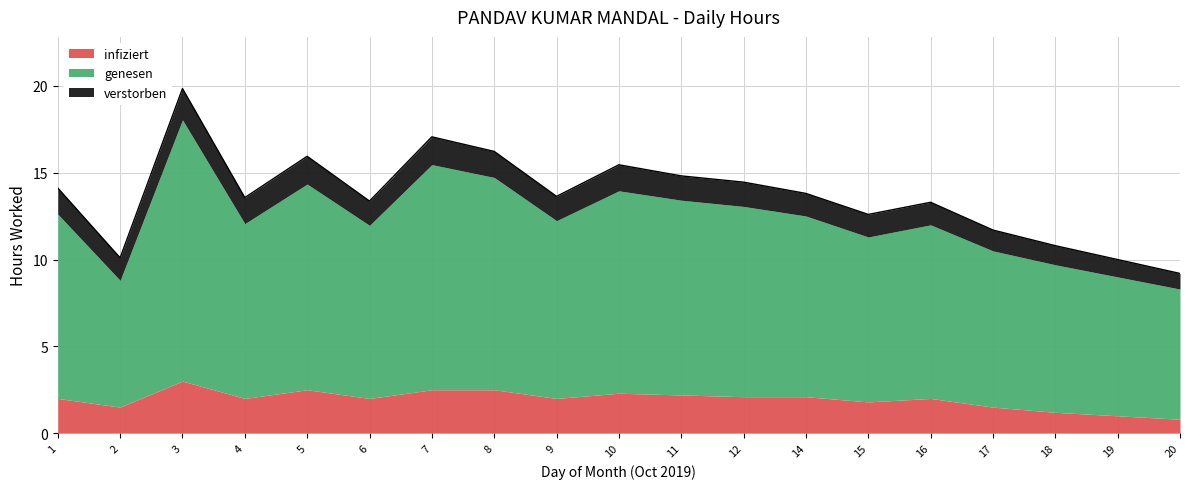

Reading left to right, what are all the values shown in this chart?

infiziert: 2.0	1.5	3.0	2.0	2.5	2.0	2.5	2.5	2.0	2.3	2.2	2.1	2.1	1.8	2.0	1.5	1.2	1.0	0.8
genesen: 10.6	7.3	15.1	10.1	11.8	10.0	13.0	12.2	10.2	11.7	11.2	11.0	10.4	9.5	10.0	9.0	8.5	8.0	7.5
verstorben: 1.5	1.3	1.8	1.5	1.6	1.4	1.6	1.5	1.4	1.5	1.4	1.4	1.3	1.3	1.3	1.2	1.1	1.0	0.9